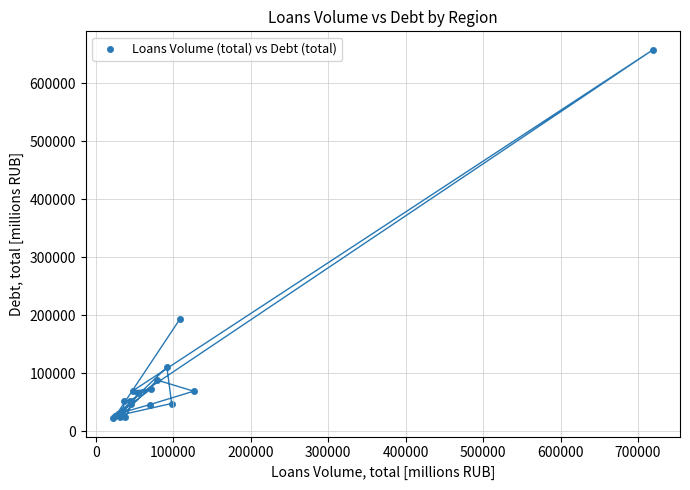

What Y value in the scatter plot is closest to 340136?

192681.8